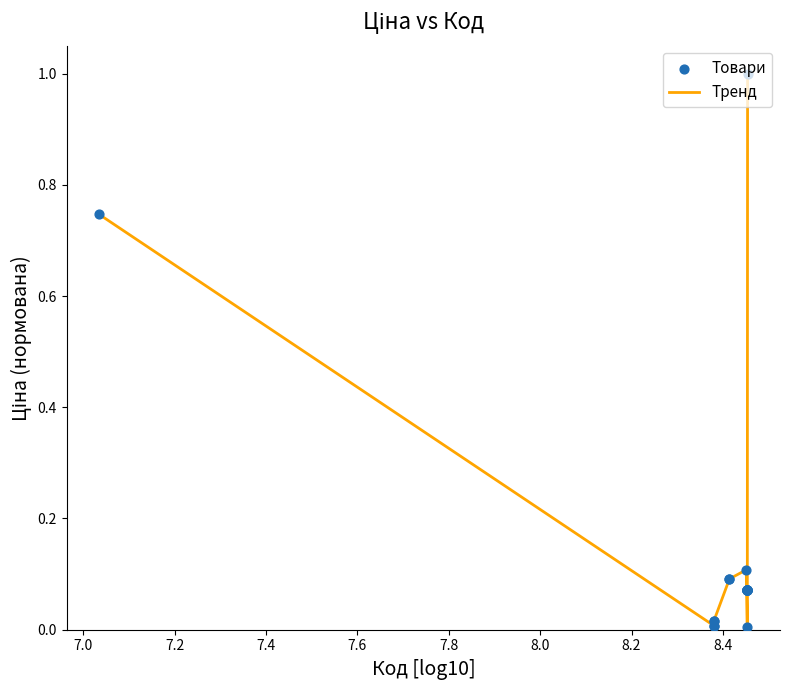

What is the maximum value shown in the chart?

1.0